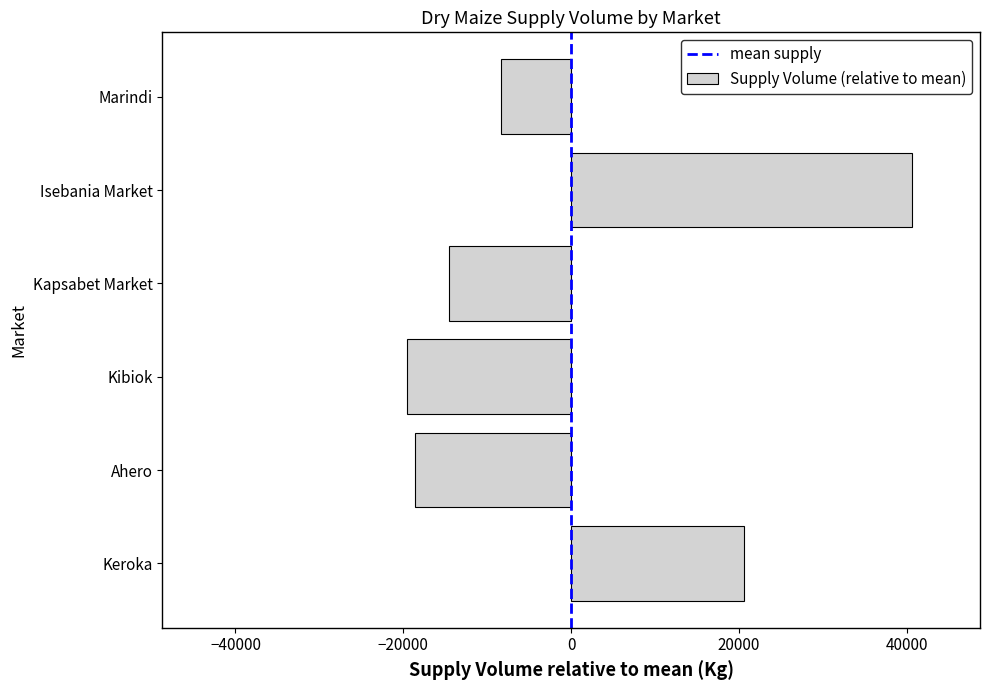

List the labels in order of value, largest first.

Isebania Market, Keroka, Marindi, Kapsabet Market, Ahero, Kibiok